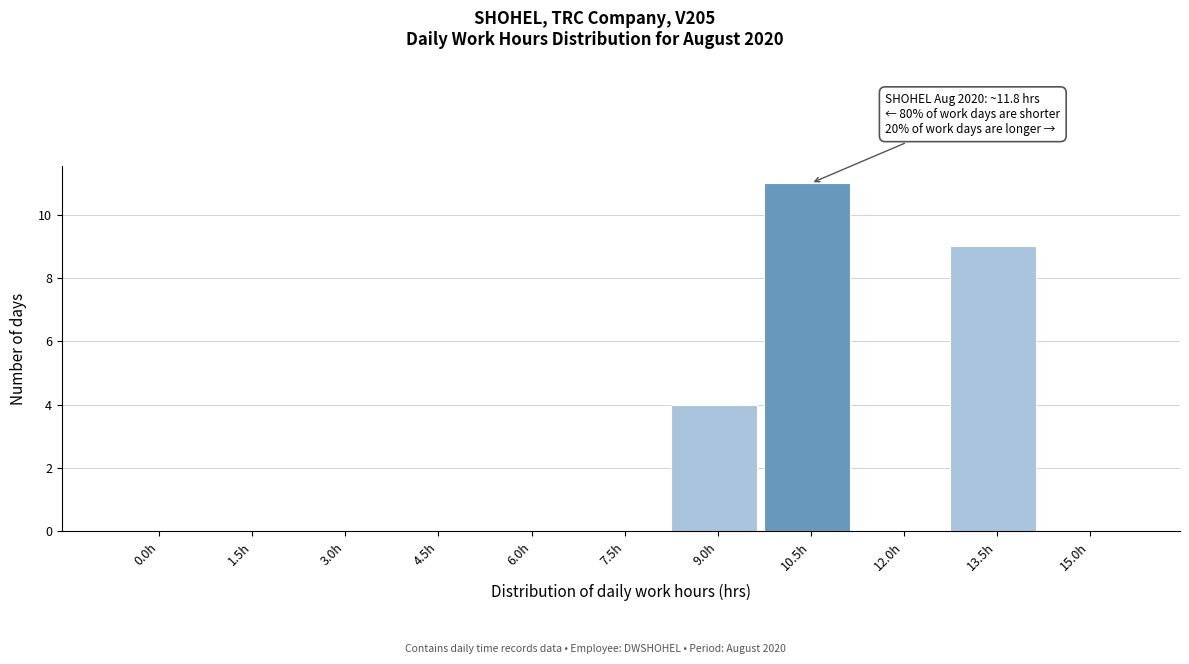

Reading left to right, extract all data points from this chart.

0.0h=0	1.5h=0	3.0h=0	4.5h=0	6.0h=0	7.5h=0	9.0h=4	10.5h=11	12.0h=0	13.5h=9	15.0h=0